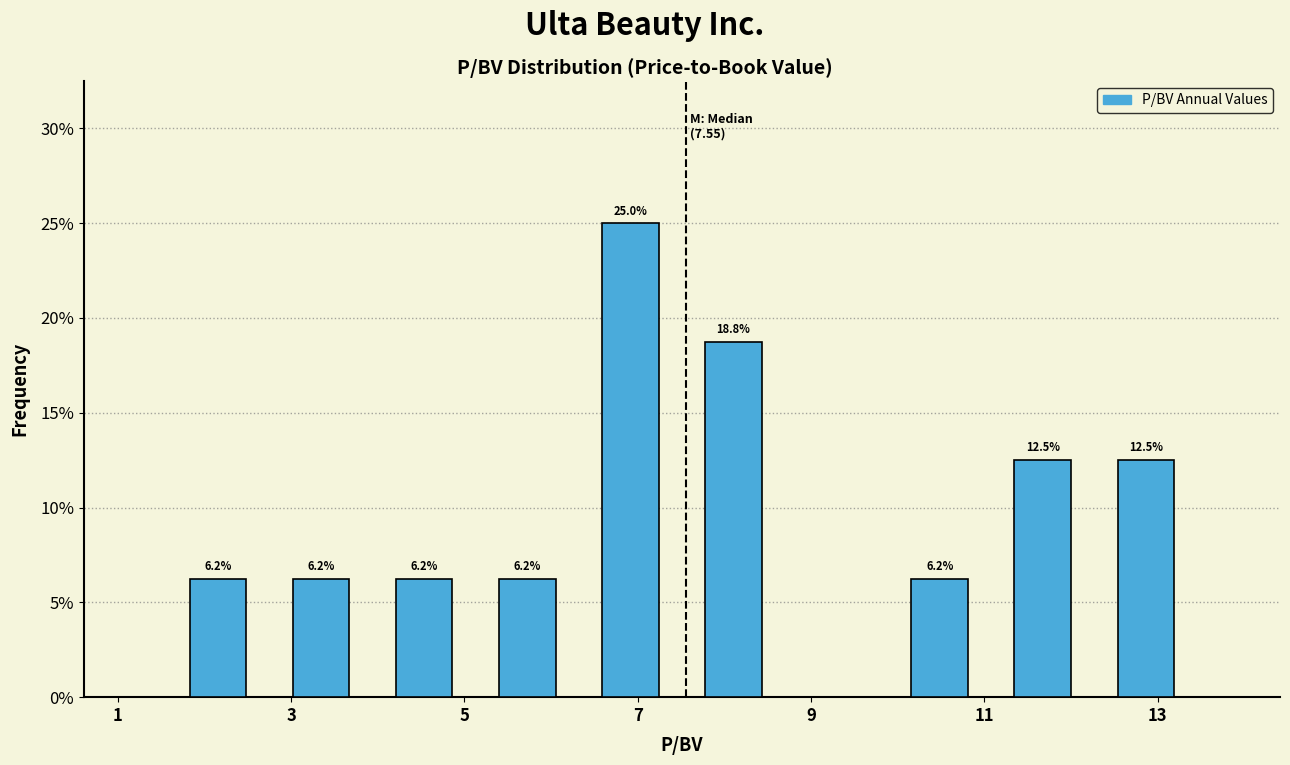

Which range on the x-axis has the tallest bar?

6.4 to 7.6